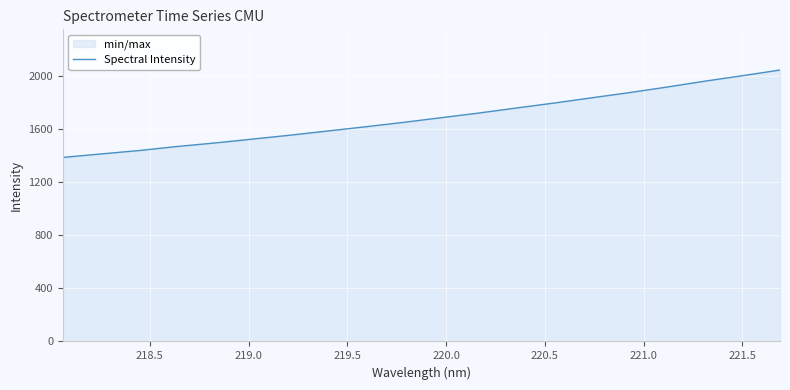

What is the greatest value displayed?

2043.9